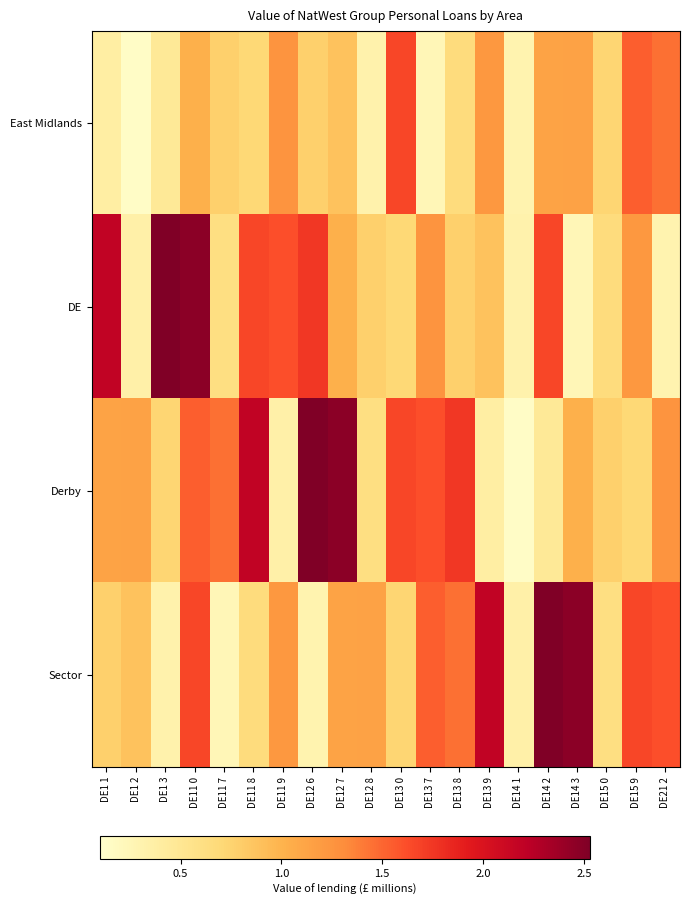

Reading right to left, list all the values displayed in this chart.

East Midlands: DE21 2=1.5	DE15 9=1.5	DE15 0=0.7	DE14 3=1.1	DE14 2=1.1	DE14 1=0.3	DE13 9=1.2	DE13 8=0.7	DE13 7=0.2	DE13 0=1.7	DE12 8=0.3	DE12 7=0.9	DE12 6=0.8	DE11 9=1.3	DE11 8=0.7	DE11 7=0.8	DE11 0=1.0	DE1 3=0.5	DE1 2=0.1	DE1 1=0.4
DE: DE21 2=0.3	DE15 9=1.2	DE15 0=0.7	DE14 3=0.2	DE14 2=1.7	DE14 1=0.3	DE13 9=0.9	DE13 8=0.8	DE13 7=1.3	DE13 0=0.7	DE12 8=0.8	DE12 7=1.0	DE12 6=1.7	DE11 9=1.6	DE11 8=1.7	DE11 7=0.6	DE11 0=2.5	DE1 3=2.5	DE1 2=0.3	DE1 1=2.2
Derby: DE21 2=1.3	DE15 9=0.7	DE15 0=0.8	DE14 3=1.0	DE14 2=0.5	DE14 1=0.1	DE13 9=0.4	DE13 8=1.7	DE13 7=1.6	DE13 0=1.7	DE12 8=0.6	DE12 7=2.5	DE12 6=2.5	DE11 9=0.3	DE11 8=2.2	DE11 7=1.5	DE11 0=1.5	DE1 3=0.7	DE1 2=1.1	DE1 1=1.1
Sector: DE21 2=1.6	DE15 9=1.7	DE15 0=0.6	DE14 3=2.5	DE14 2=2.5	DE14 1=0.3	DE13 9=2.2	DE13 8=1.5	DE13 7=1.5	DE13 0=0.7	DE12 8=1.1	DE12 7=1.1	DE12 6=0.3	DE11 9=1.2	DE11 8=0.7	DE11 7=0.2	DE11 0=1.7	DE1 3=0.3	DE1 2=0.9	DE1 1=0.8